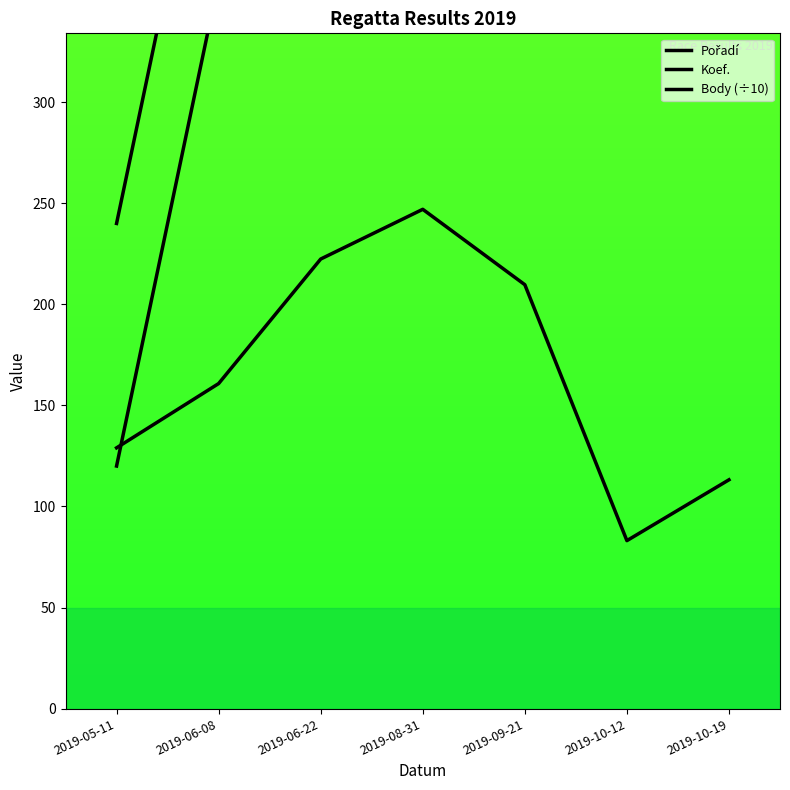

At which label is Koef. closest to 840?

2019-06-22